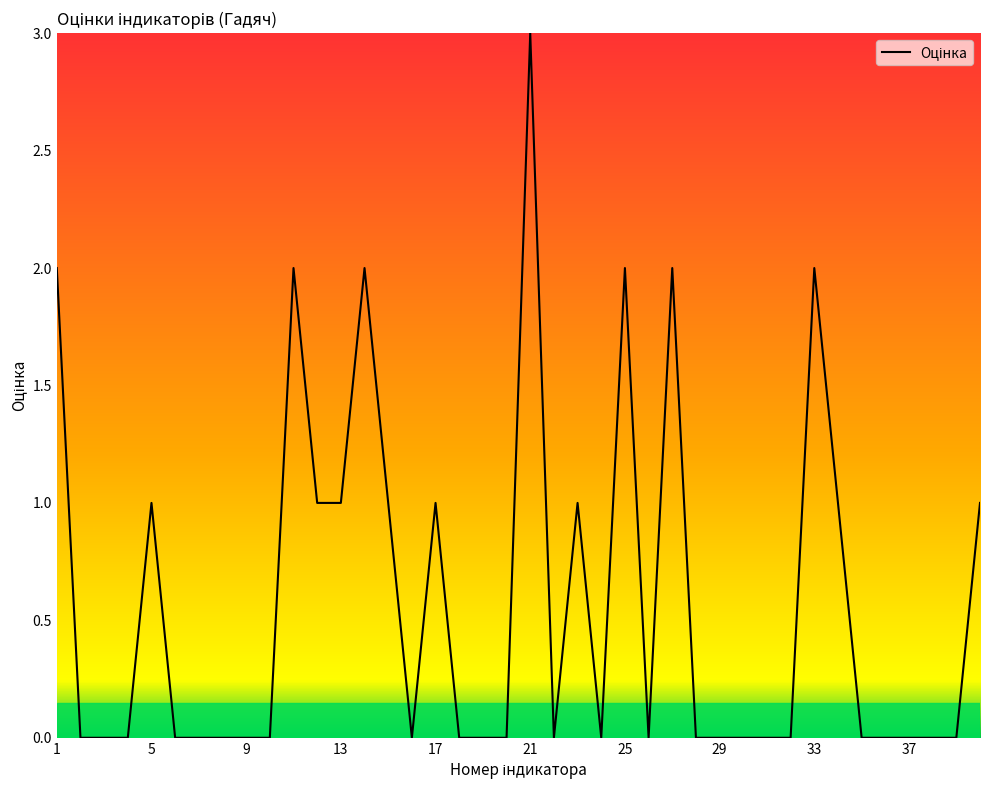

What is the difference between the maximum and minimum values?

3